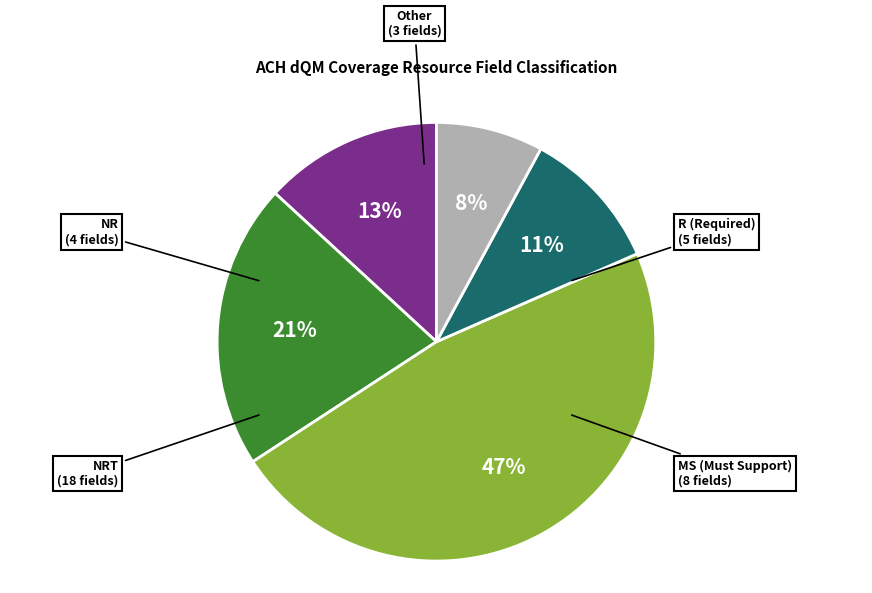

The NRT slice represents 1% of the pie. True or false?

False